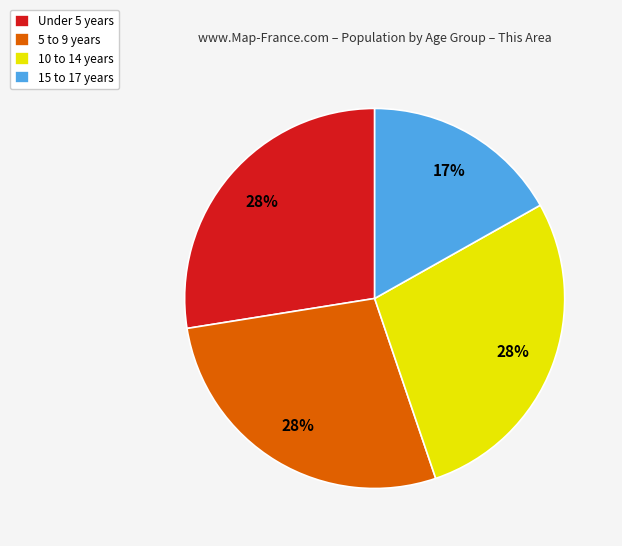

Count the number of slices in the pie.

4